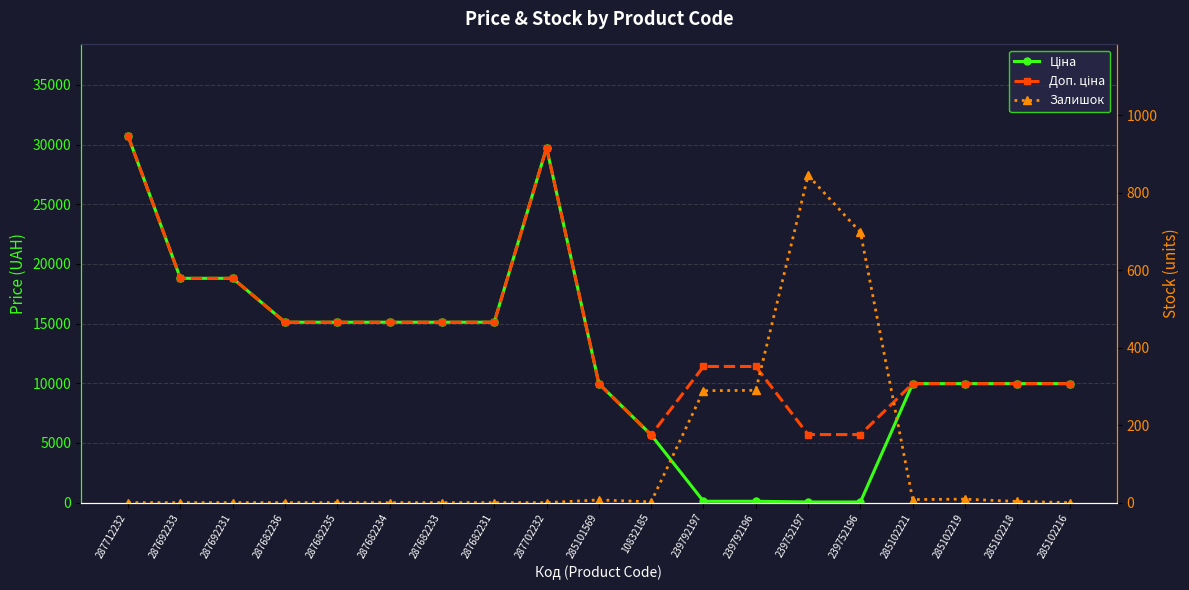

Reading left to right, list all the values displayed in this chart.

Ціна: 287712232=30717.1	287692233=18796.8	287692231=18796.8	287682236=15120.0	287682235=15120.0	287682234=15120.0	287682233=15120.0	287682231=15120.0	287702232=29747.2	285101569=9975.0	10832185=5673.8	239792197=114.1	239792196=114.1	239752197=57.0	239752196=57.0	285102221=9975.0	285102219=9975.0	285102218=9975.0	285102216=9975.0
Доп. ціна: 287712232=30717.1	287692233=18796.8	287692231=18796.8	287682236=15120.0	287682235=15120.0	287682234=15120.0	287682233=15120.0	287682231=15120.0	287702232=29747.2	285101569=9975.0	10832185=5673.8	239792197=11410.0	239792196=11410.0	239752197=5705.0	239752196=5705.0	285102221=9975.0	285102219=9975.0	285102218=9975.0	285102216=9975.0
Залишок: 287712232=0.0	287692233=0.0	287692231=0.0	287682236=0.0	287682235=0.0	287682234=0.0	287682233=0.0	287682231=0.0	287702232=0.0	285101569=7.0	10832185=2.0	239792197=289.0	239792196=290.0	239752197=845.0	239752196=698.0	285102221=8.0	285102219=9.0	285102218=3.0	285102216=0.0